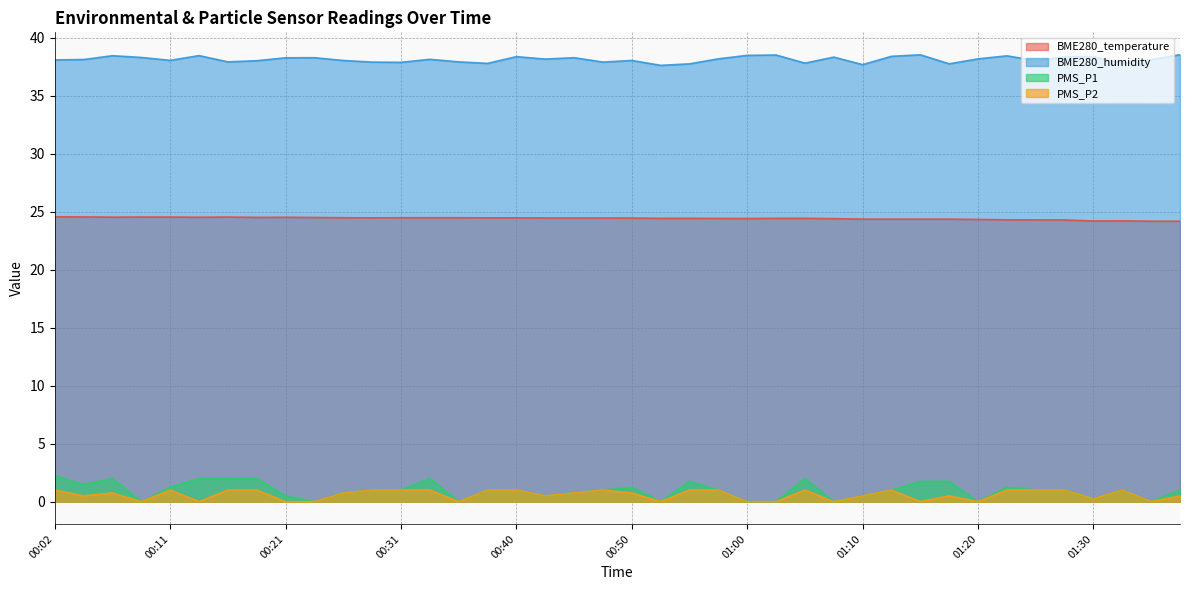

What is the value of the PMS_P2 point at the 35th from the left?

1.0